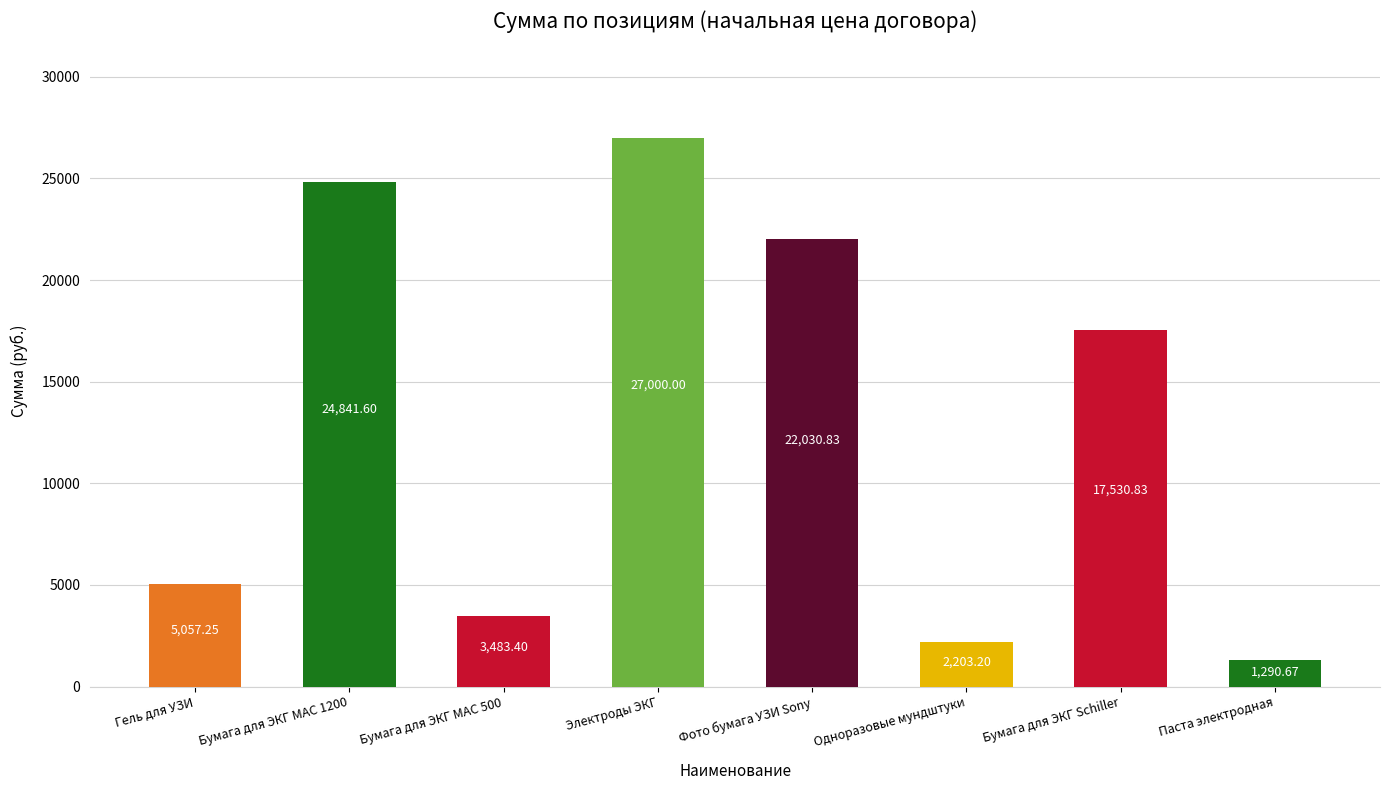

The value at Гель для УЗИ is 1218.5. True or false?

False